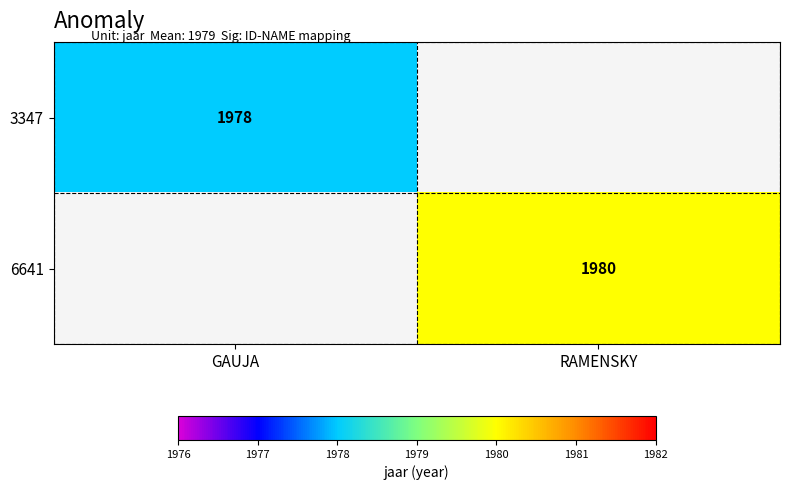

The value of 6641 at RAMENSKY is 2975. True or false?

False